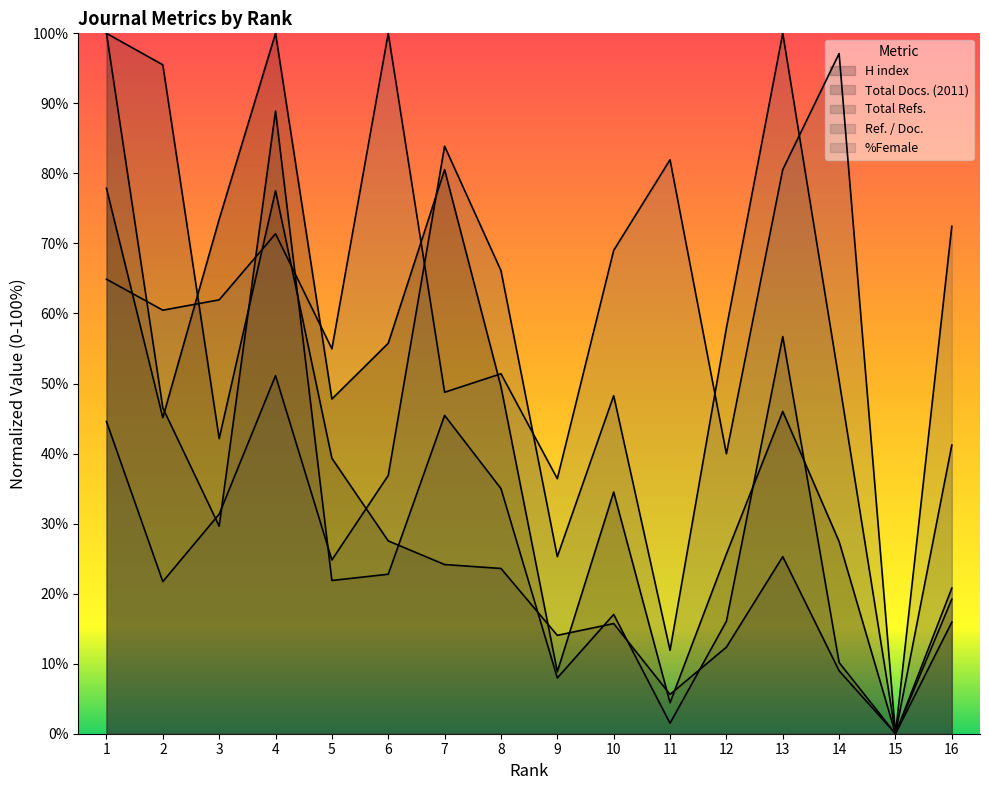

True or false: %Female and Total Refs. intersect in this chart.

True